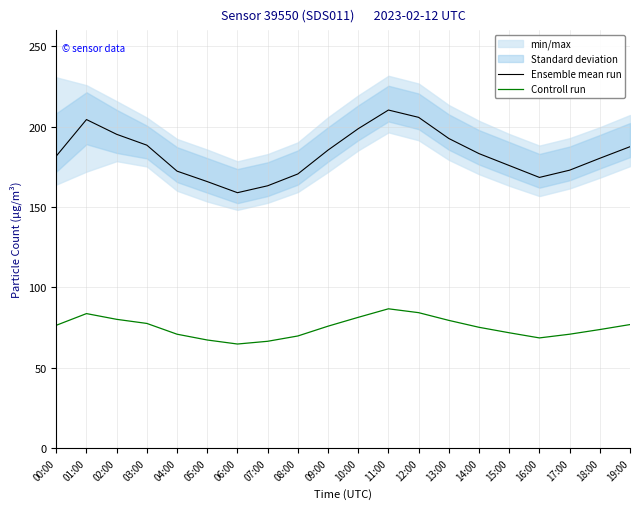

How many values in the Controll run series exceed 75?

11